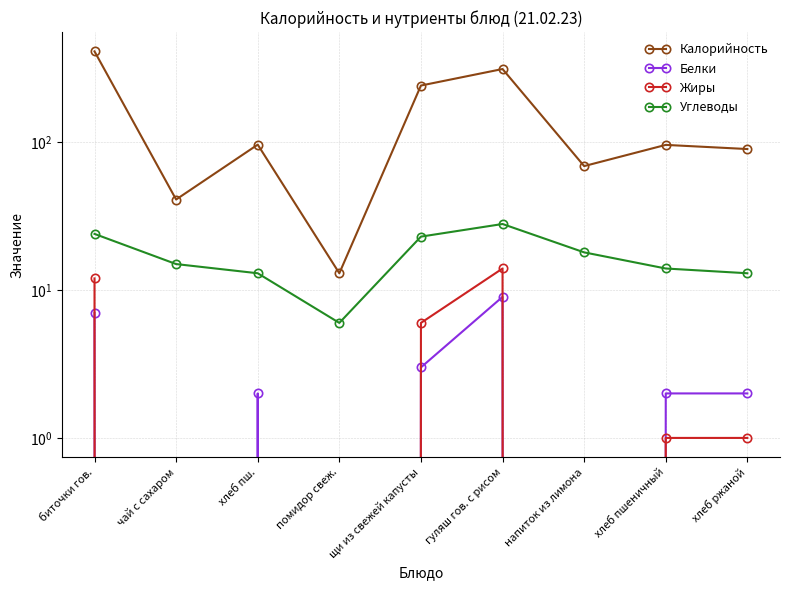

At which category is the sum across all series the highest?

биточки гов.